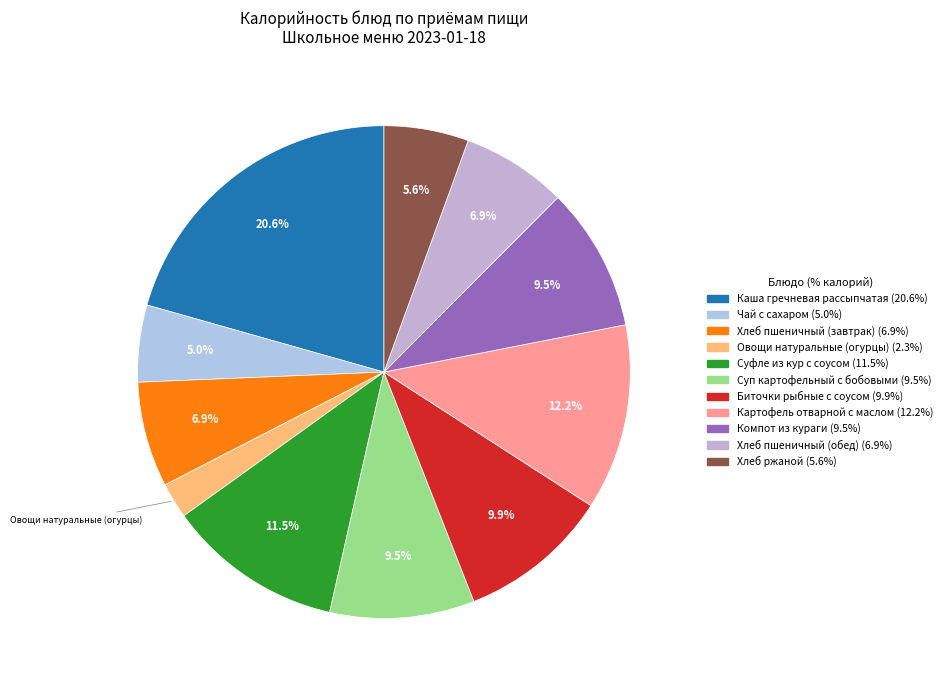

How many segments does this pie chart have?

11